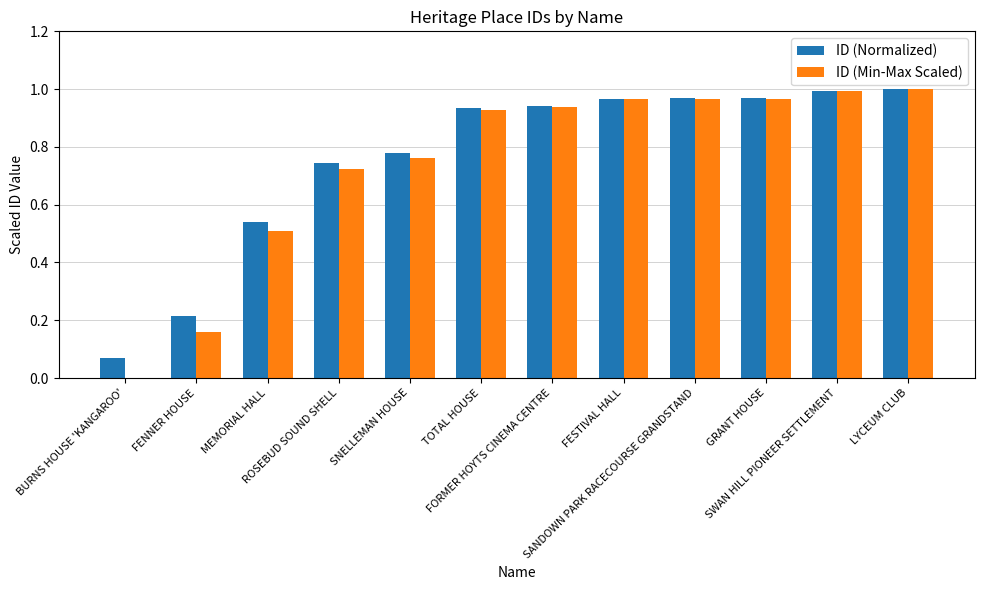

Is the value of ID (Min-Max Scaled) at ROSEBUD SOUND SHELL greater than the value of ID (Normalized) at ROSEBUD SOUND SHELL?

No